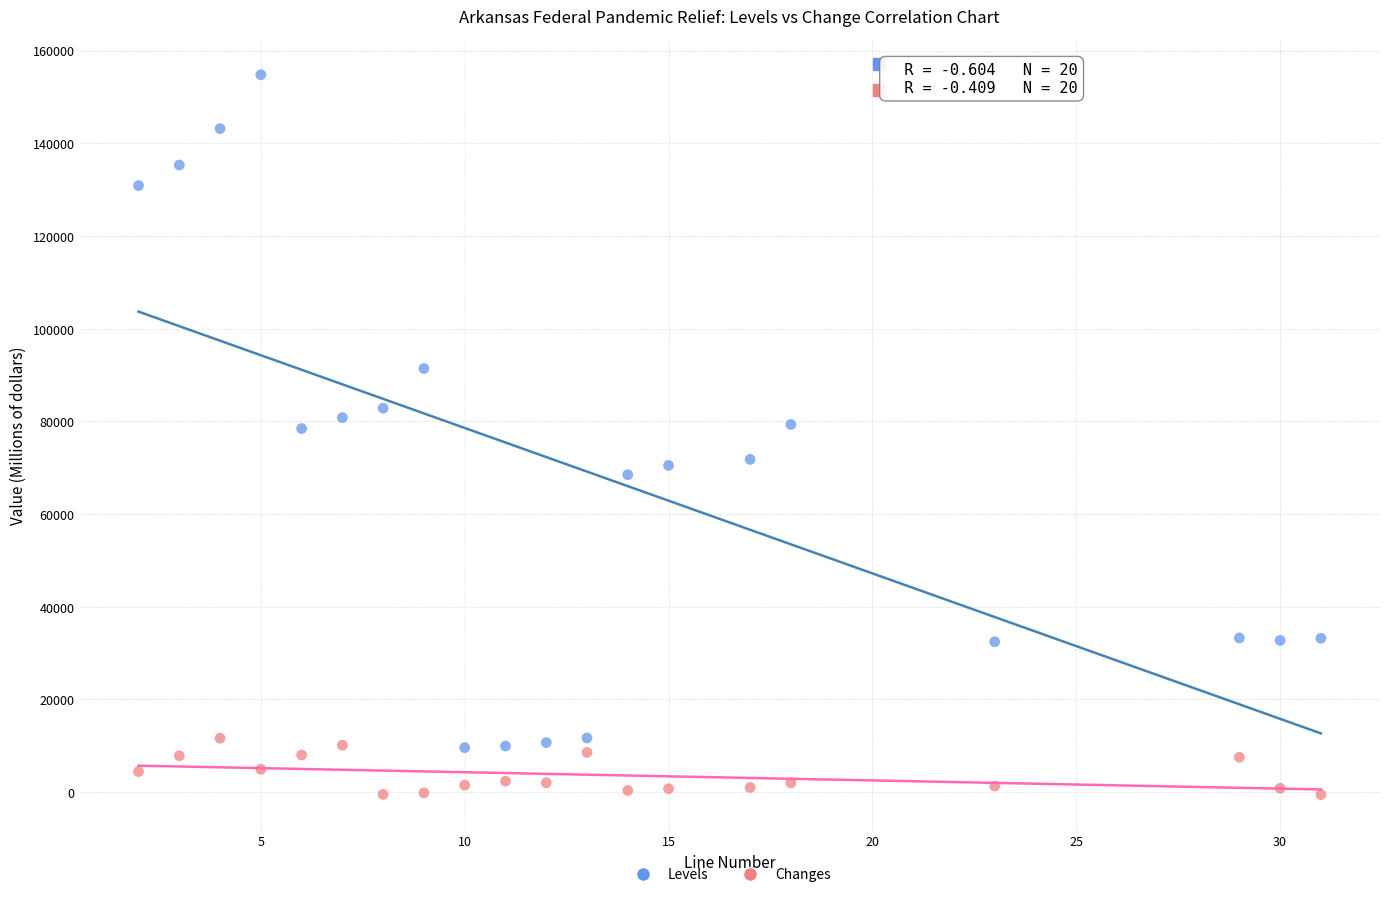

Across all data points, what is the range of Y values (max minus min)?

155306.7